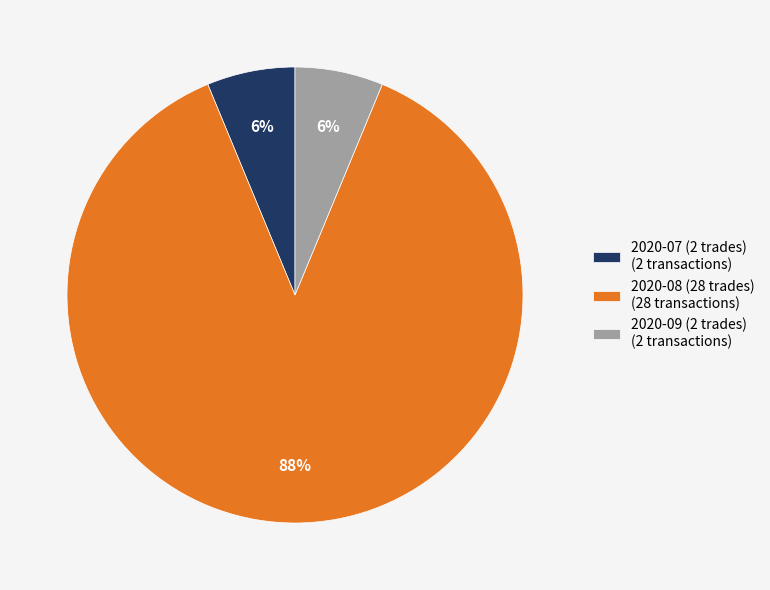

Which slice is the largest?

2020-08 (28 trades) (28 transactions)